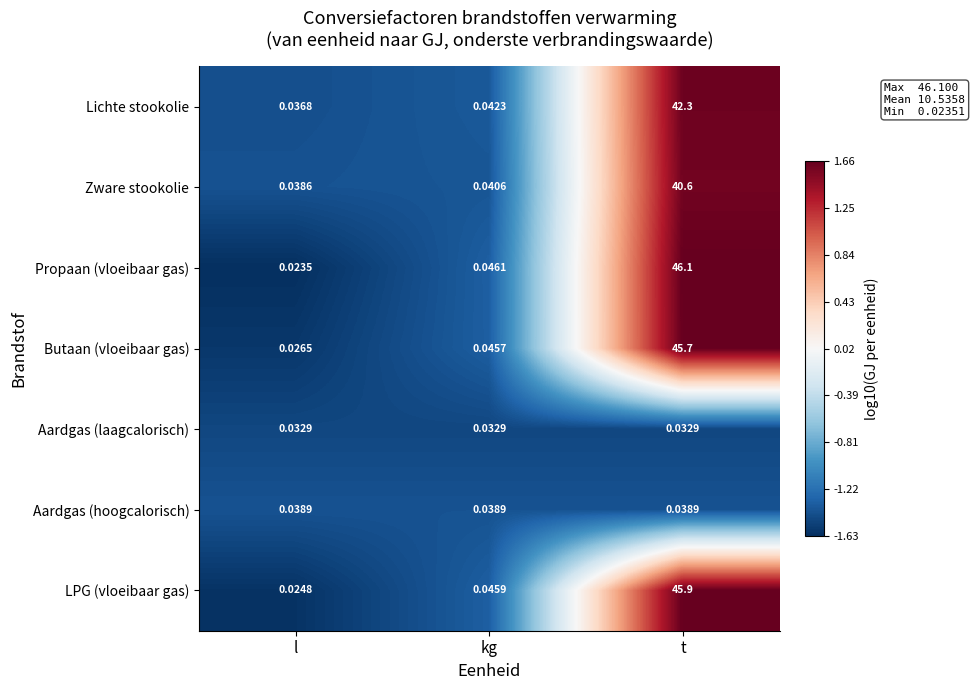

At which label is Butaan (vloeibaar gas) closest to 22?

kg